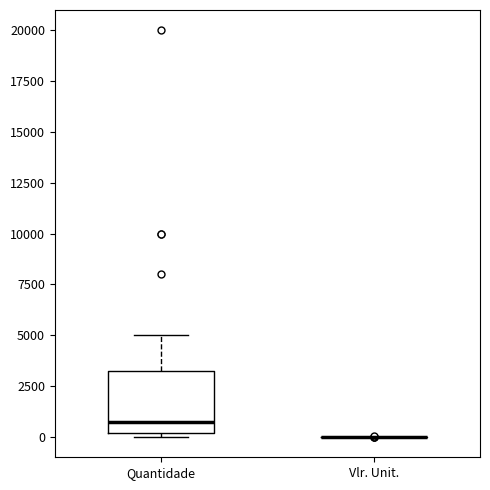

Reading left to right, read every box against the y-axis: the position of its median line, the range the box covers, and the ends of its whiskers. The values are not printed on the chart, so give them approximately, as read against the axis.

Quantidade: median 1000, box 0 to 3500, whiskers 0 (just below the box's lower edge) to 5000
Vlr. Unit.: box collapsed to a line at 0, whiskers 0 to 0